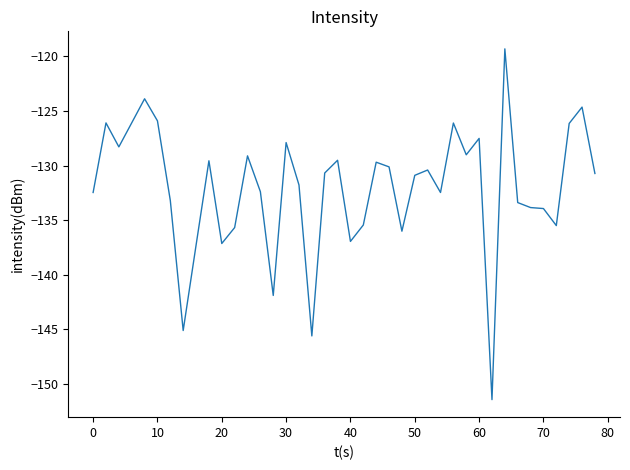

What is the difference between the second highest and second lowest values?

21.7